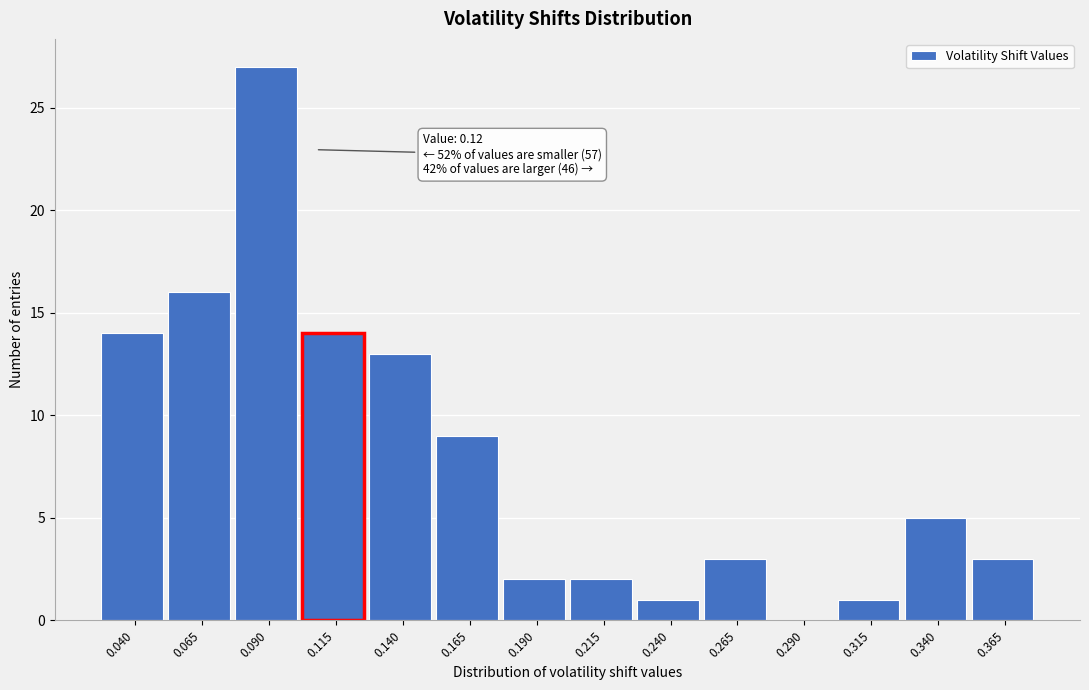

Reading left to right, what are all the values shown in this chart?

0.040=14	0.065=16	0.090=27	0.115=14	0.140=13	0.165=9	0.190=2	0.215=2	0.240=1	0.265=3	0.290=0	0.315=1	0.340=5	0.365=3